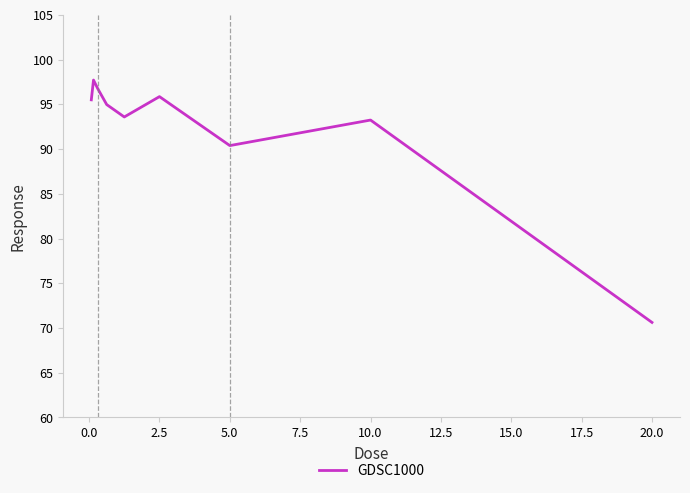

What is the difference between the maximum and minimum values?

27.1